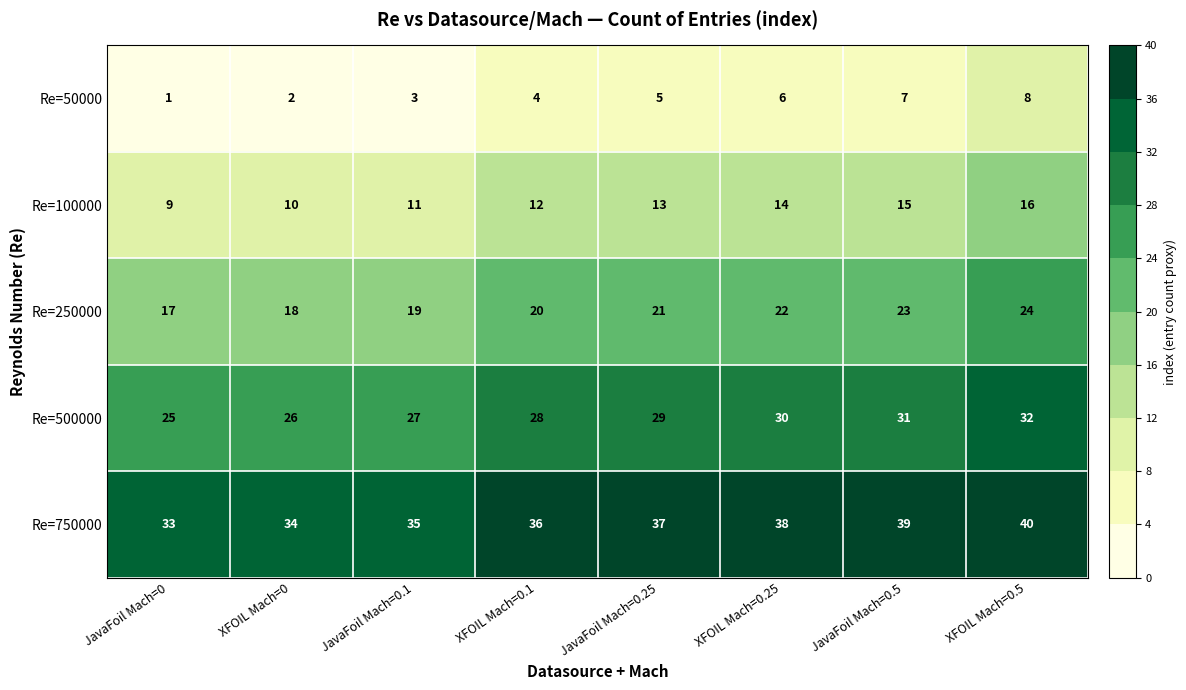

Rank the series by their maximum value, from lowest to highest.

Re=50000, Re=100000, Re=250000, Re=500000, Re=750000